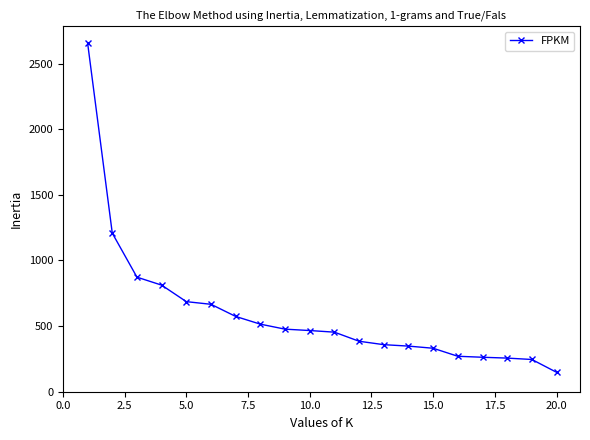

What is the minimum value shown in the chart?

148.0